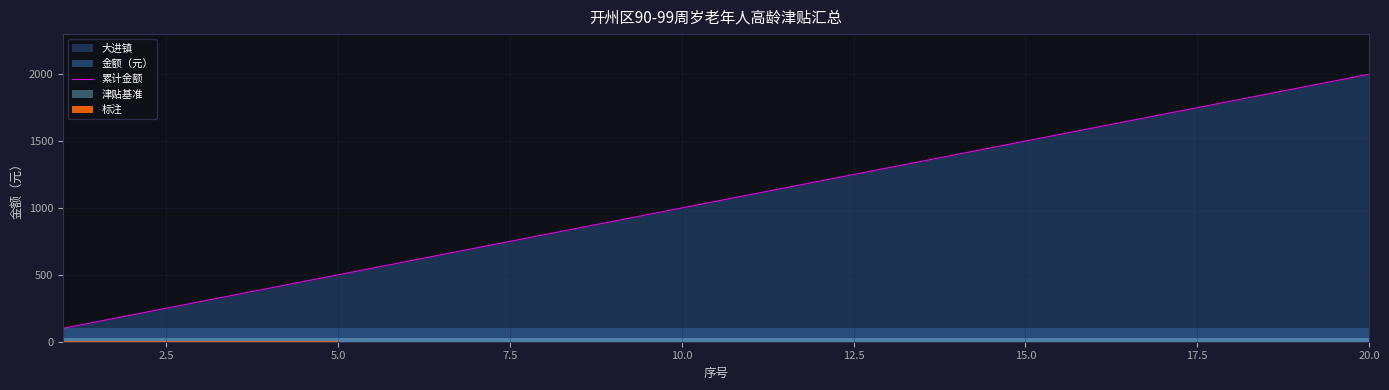

What is the minimum value for 累计金额?

100